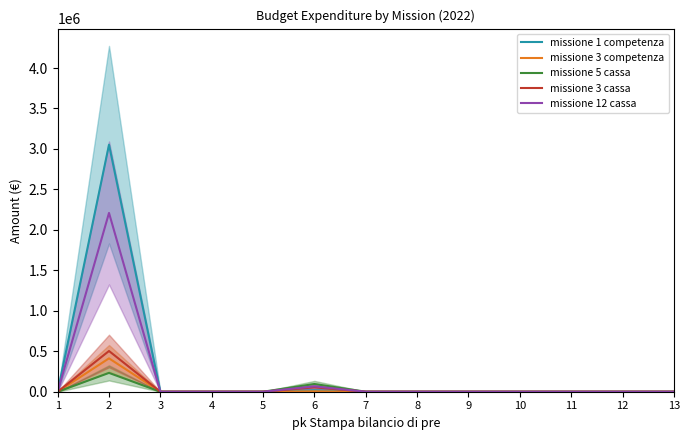

What is the difference between the maximum and minimum values in the missione 1 competenza series?

3052451.7